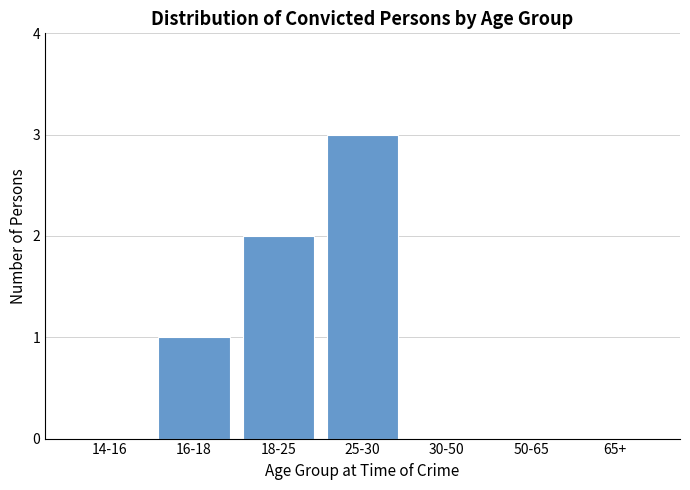

Reading left to right, what are all the values shown in this chart?

14-16=0	16-18=1	18-25=2	25-30=3	30-50=0	50-65=0	65+=0